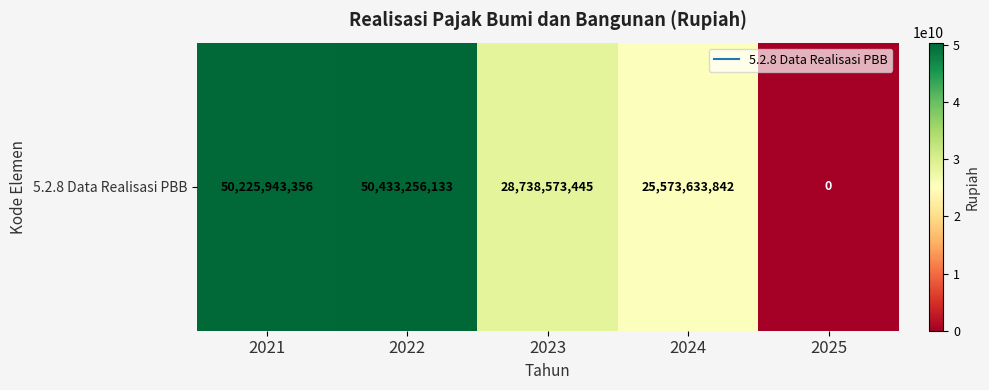

Which category has the highest value across all series?

2022